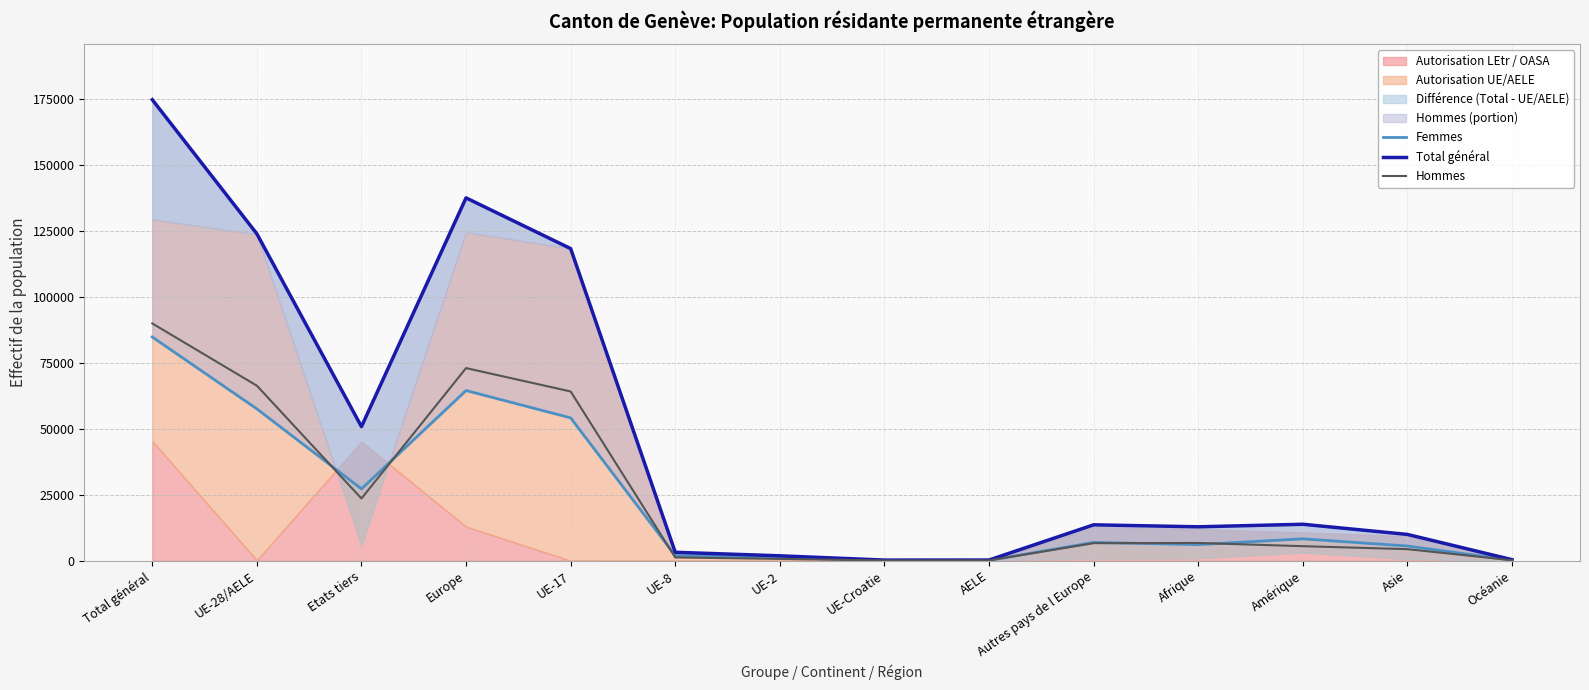

Between which two adjacent categories do Hommes and Femmes first intersect?

UE-28/AELE and Etats tiers